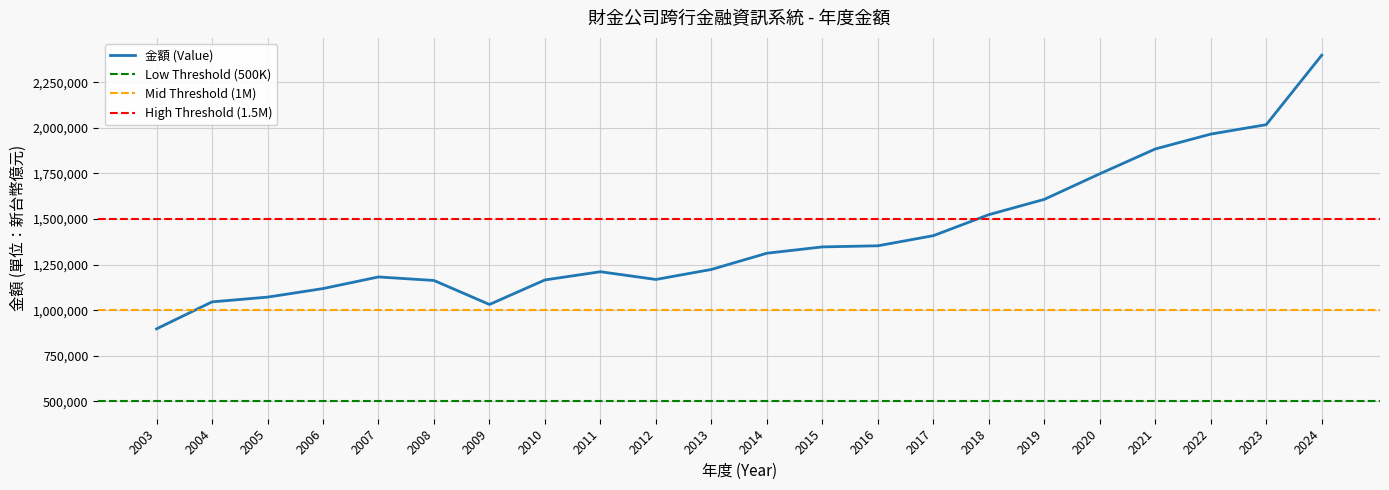

What is the difference between the maximum and second lowest values?

1366361